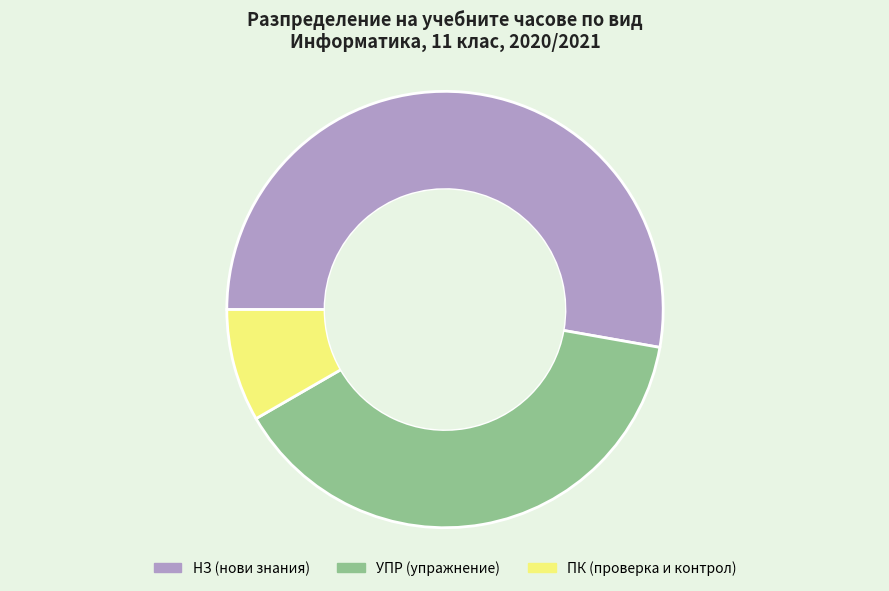

Which category has the biggest portion of the pie?

НЗ